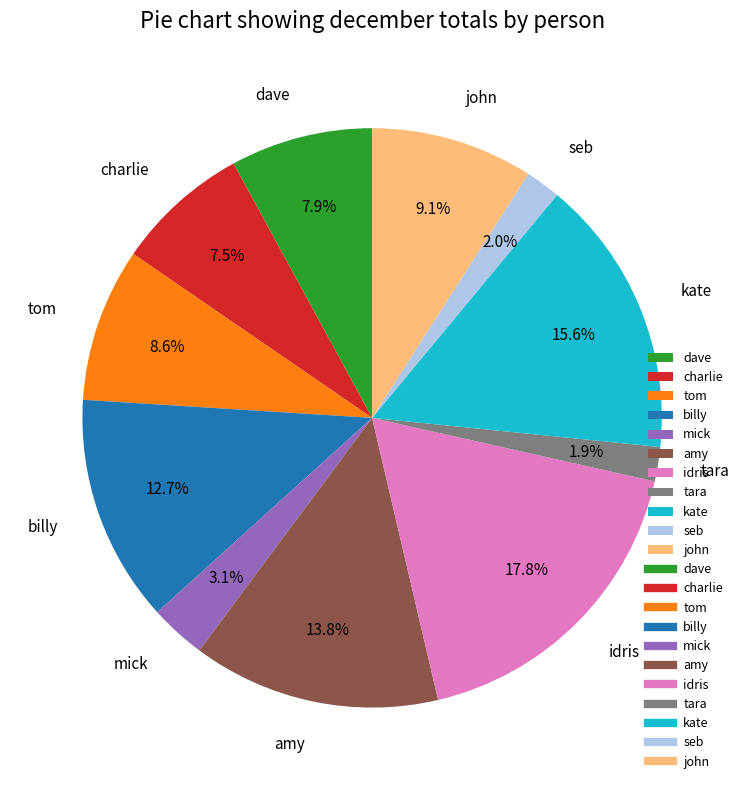

Which slice is the largest?

idris